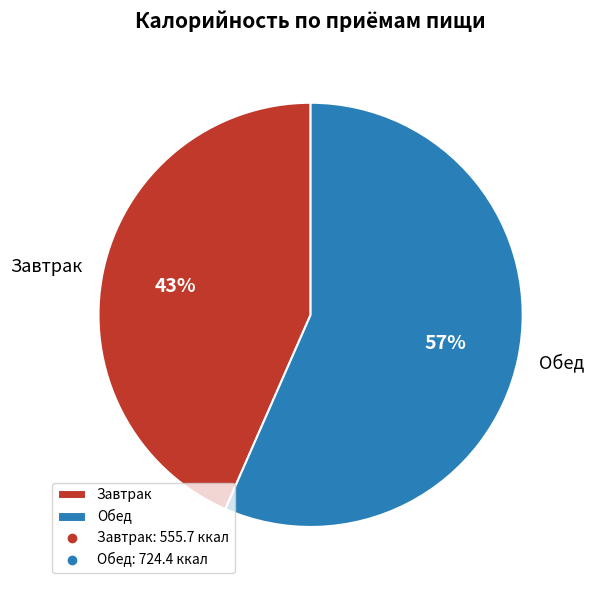

Which slice is the largest?

Обед